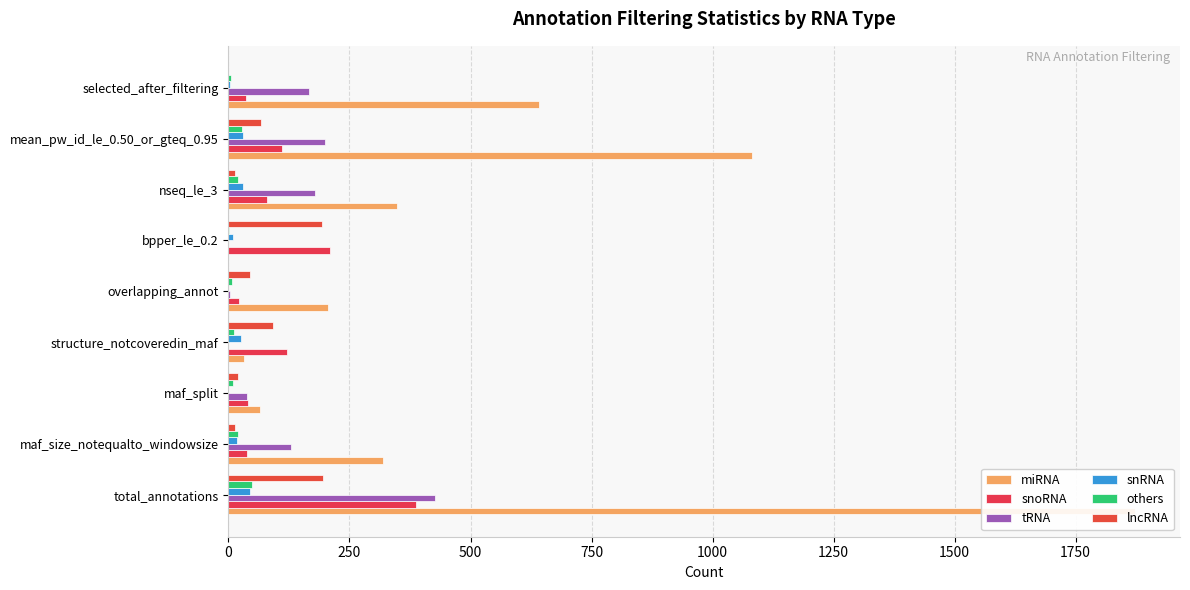

How many groups of bars are there?

9